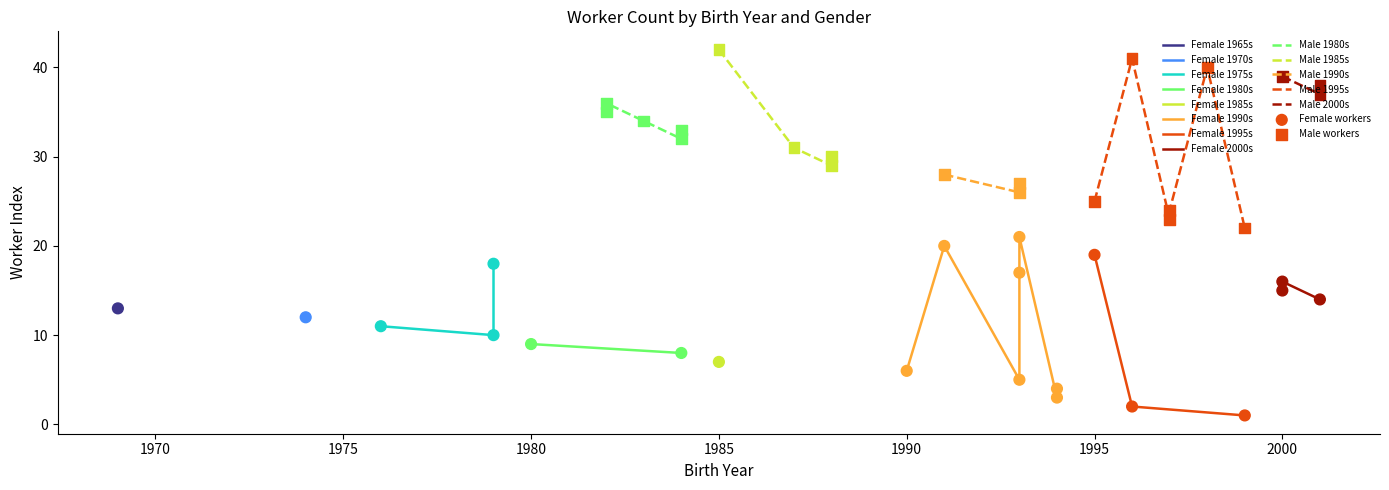

Which series reaches the minimum Y coordinate?

Female